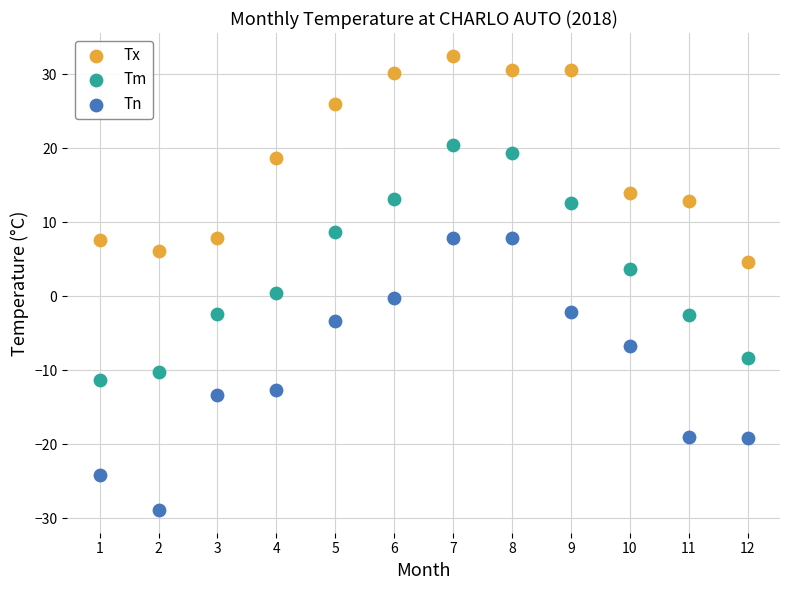

Across all data points, what is the range of X values (max minus min)?

11.0